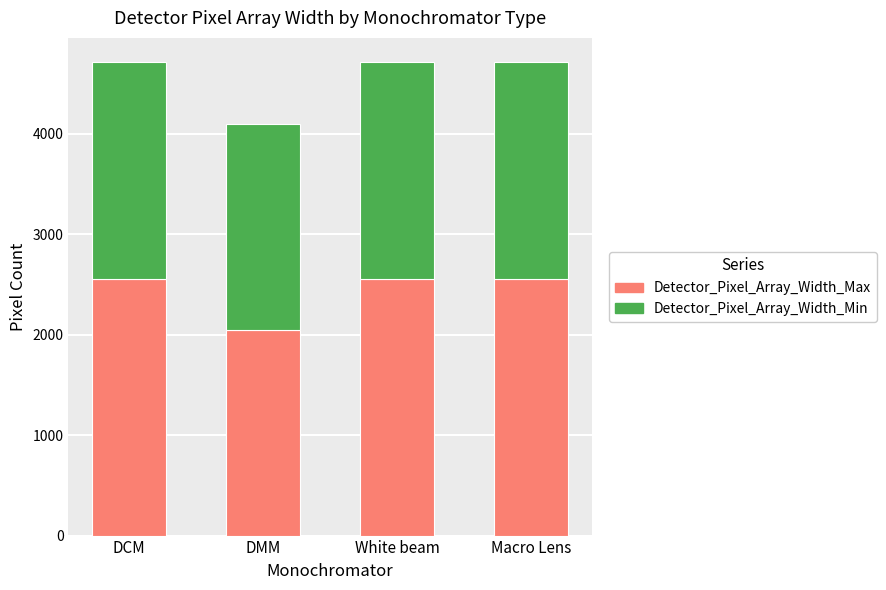

What is the difference between the maximum and minimum values in the Detector_Pixel_Array_Width_Max series?

512